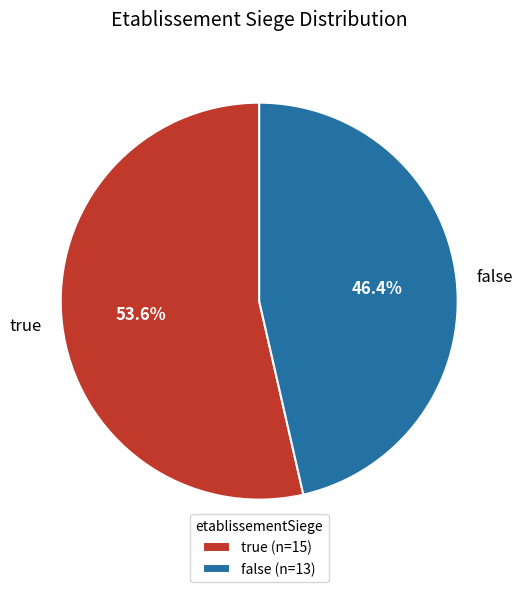

Which category has the biggest portion of the pie?

true